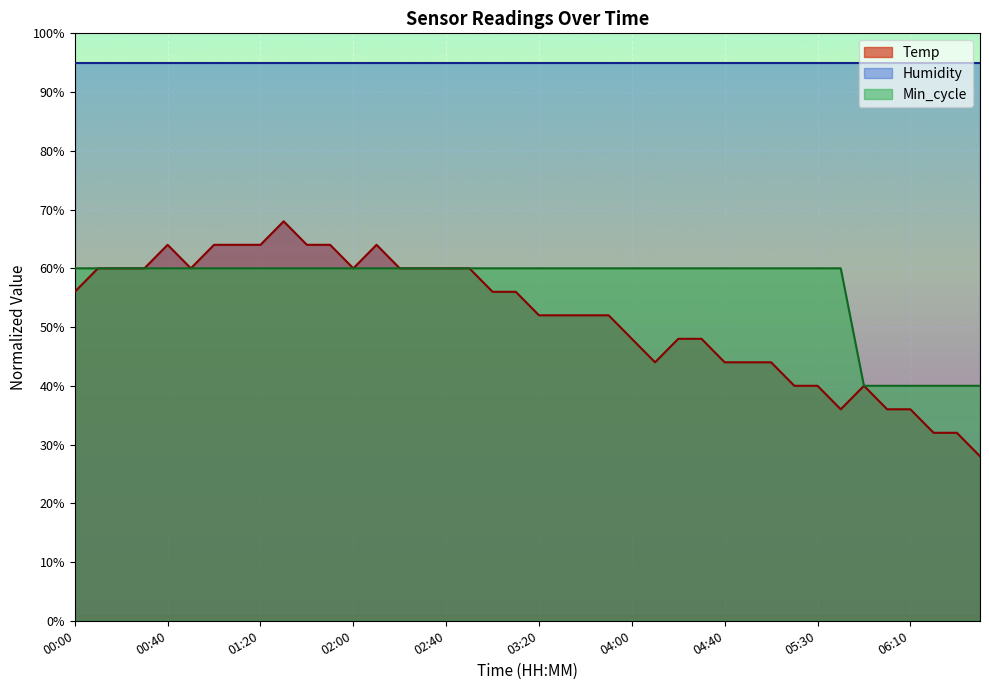

At which label does Temp first exceed 55?

00:00